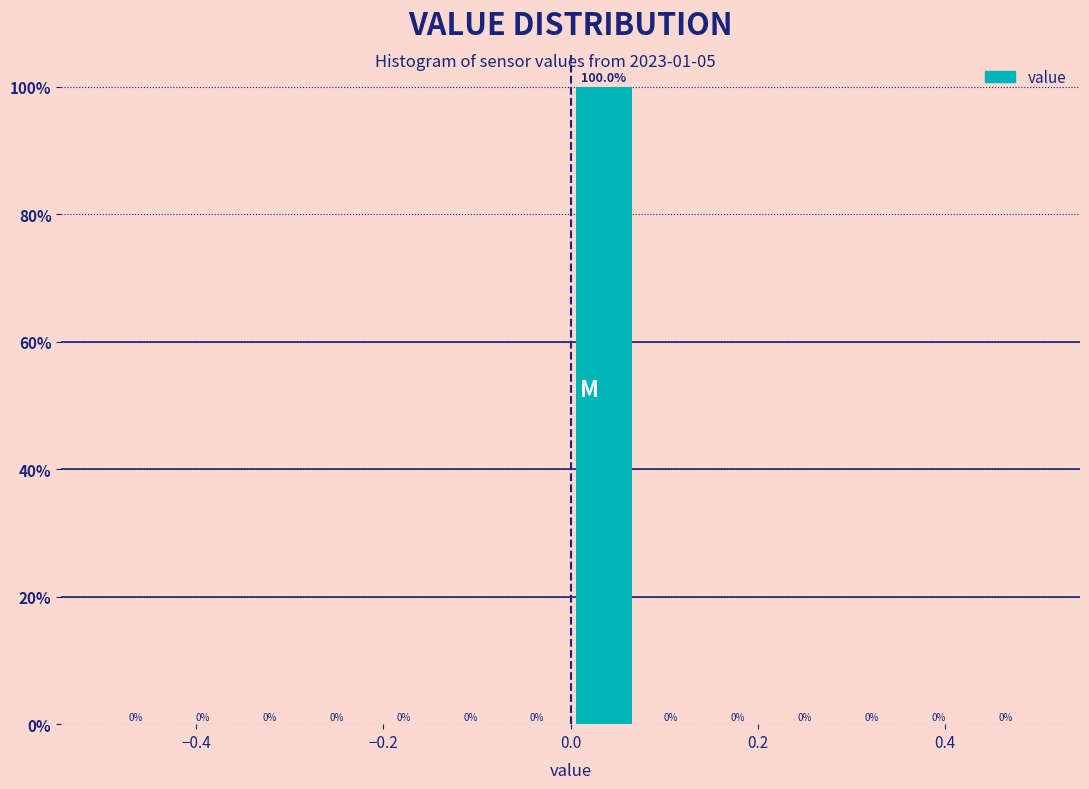

Read against the x-axis, roughly where is the centre of the tallest bar?

0.04